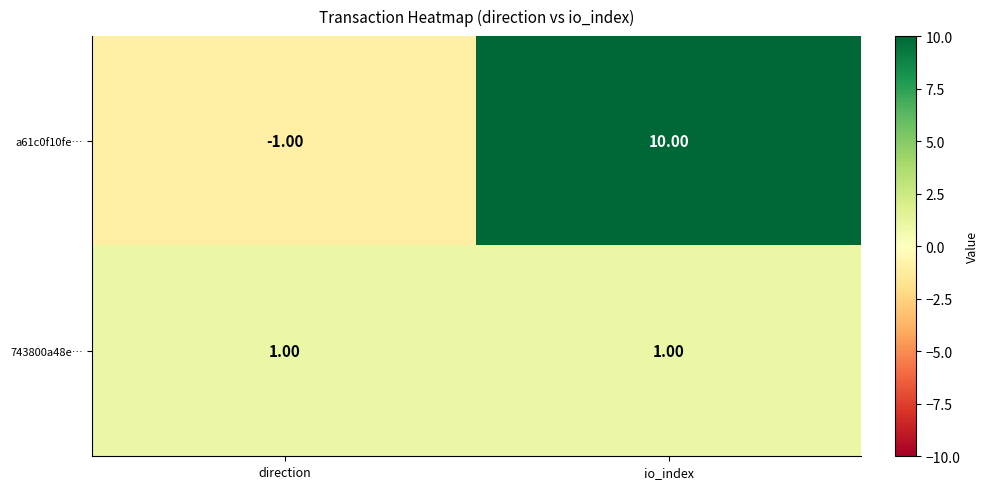

What is the sum of all a61c0f10fe… values?

9